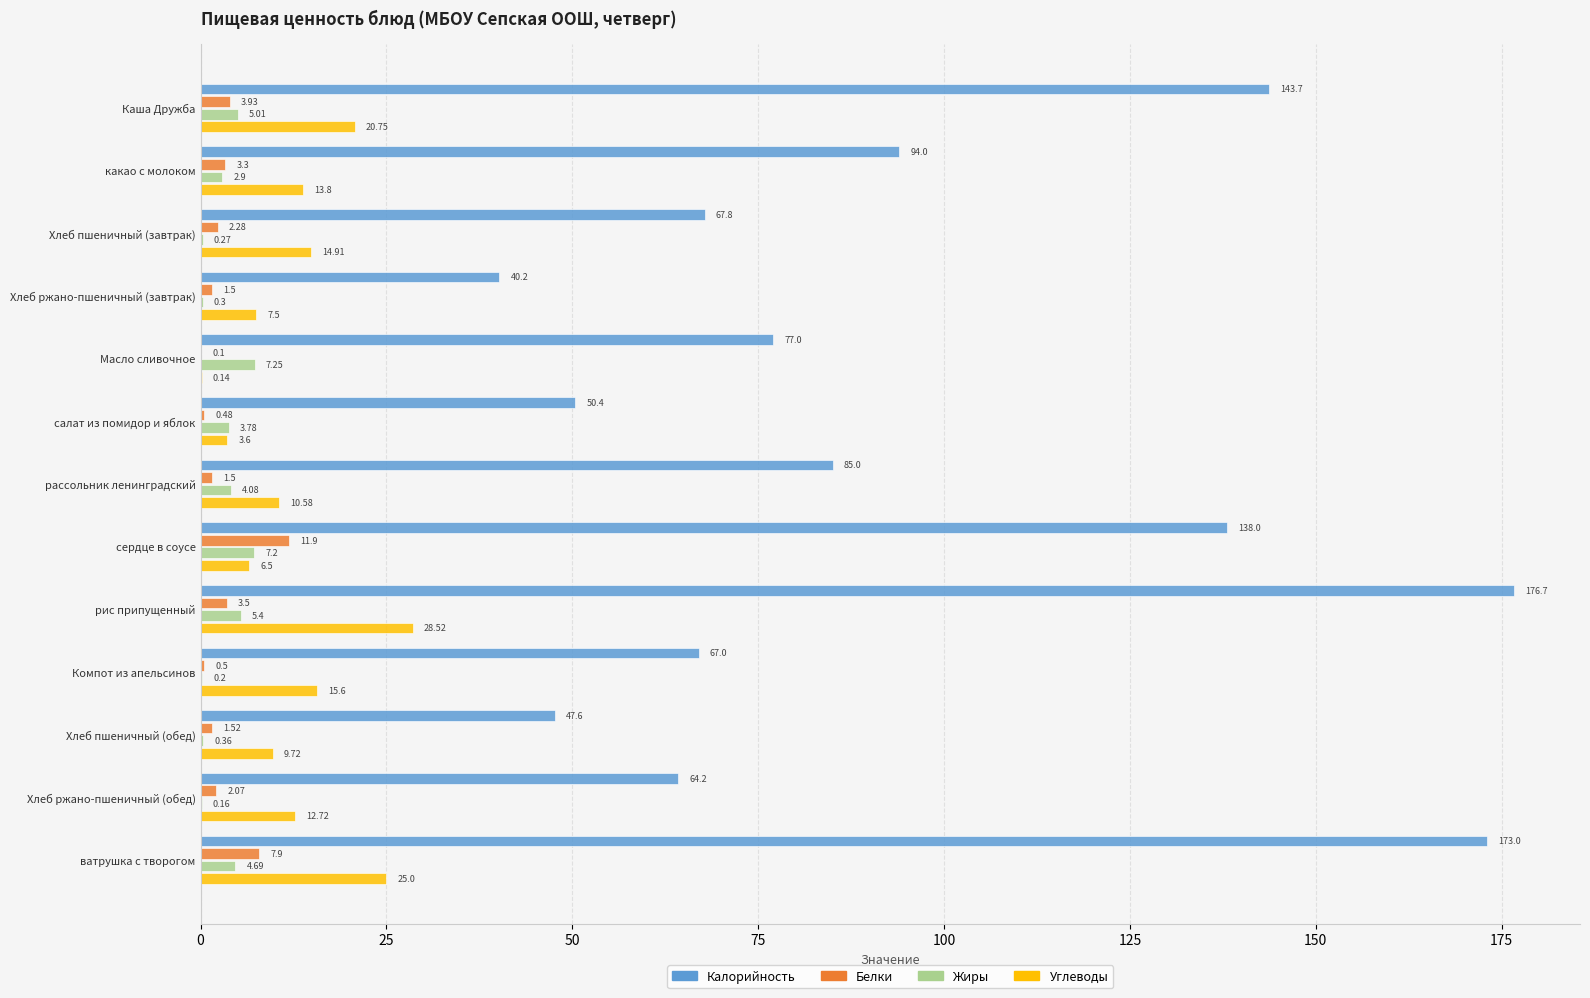

What is the sum of all Белки values?

40.5